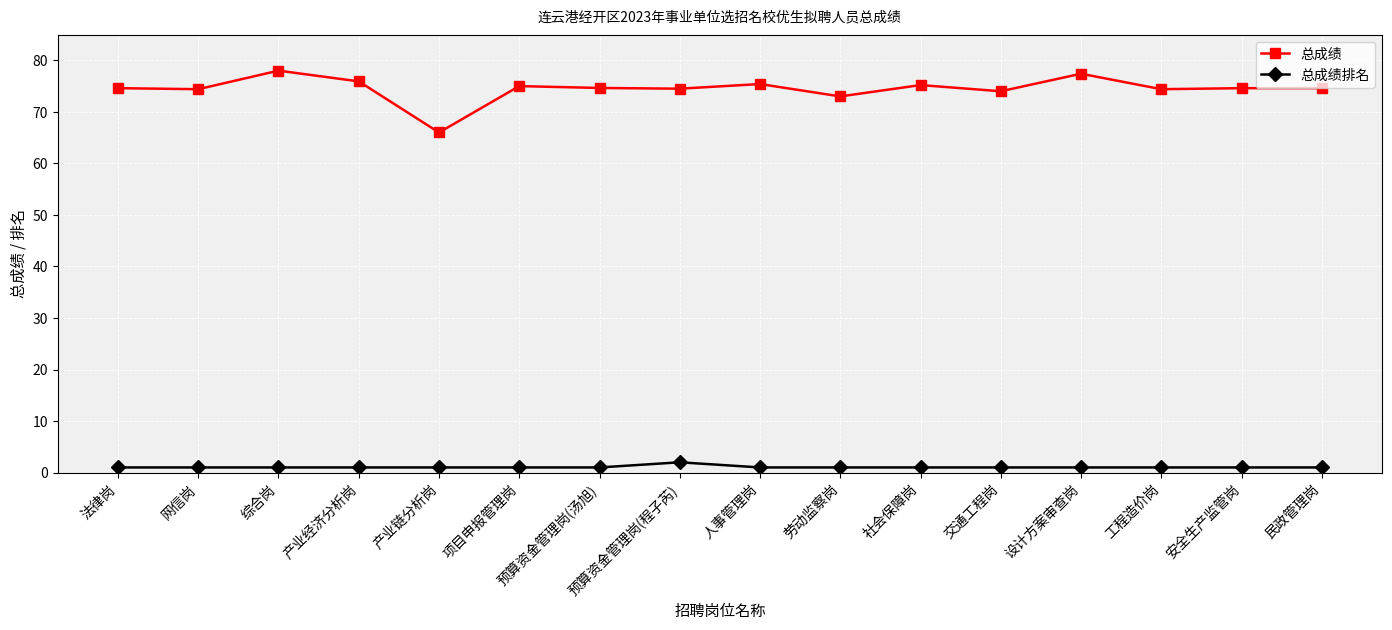

Which series has the largest range (max minus min)?

总成绩